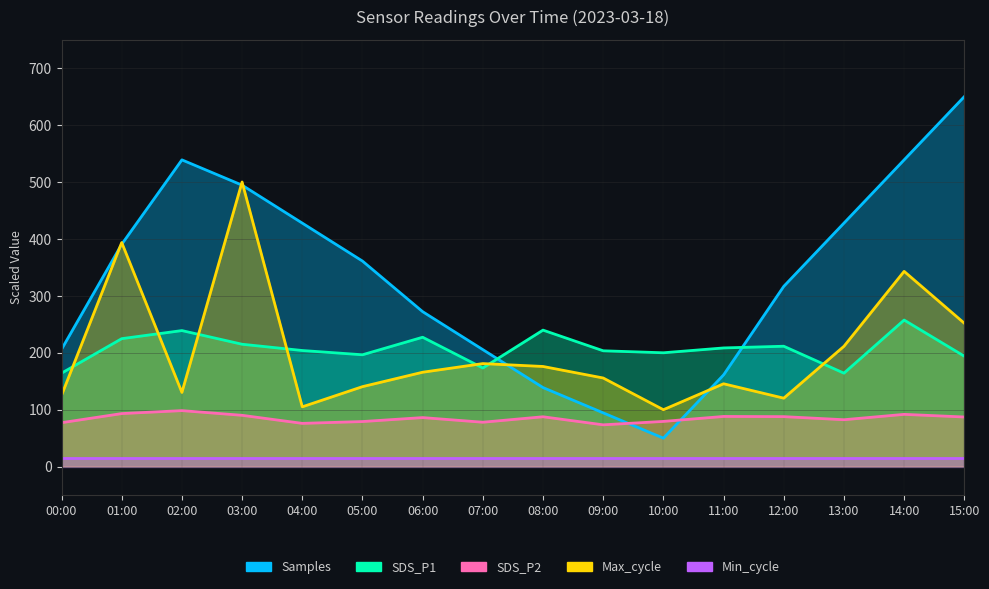

What is the difference between the highest and lowest values at 01:00?

378.7